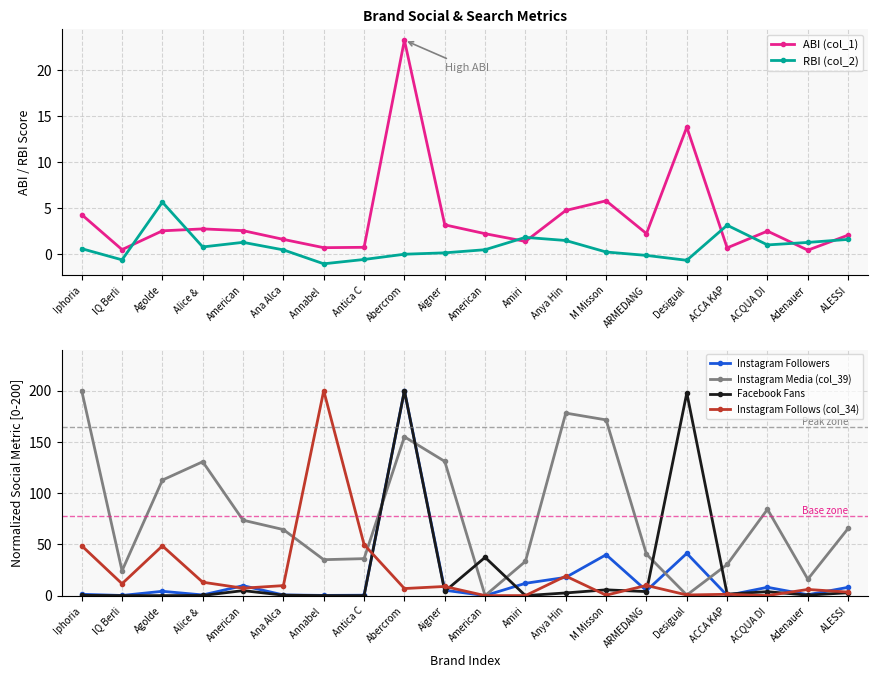

Which category has the lowest value across all series?

Annabel 